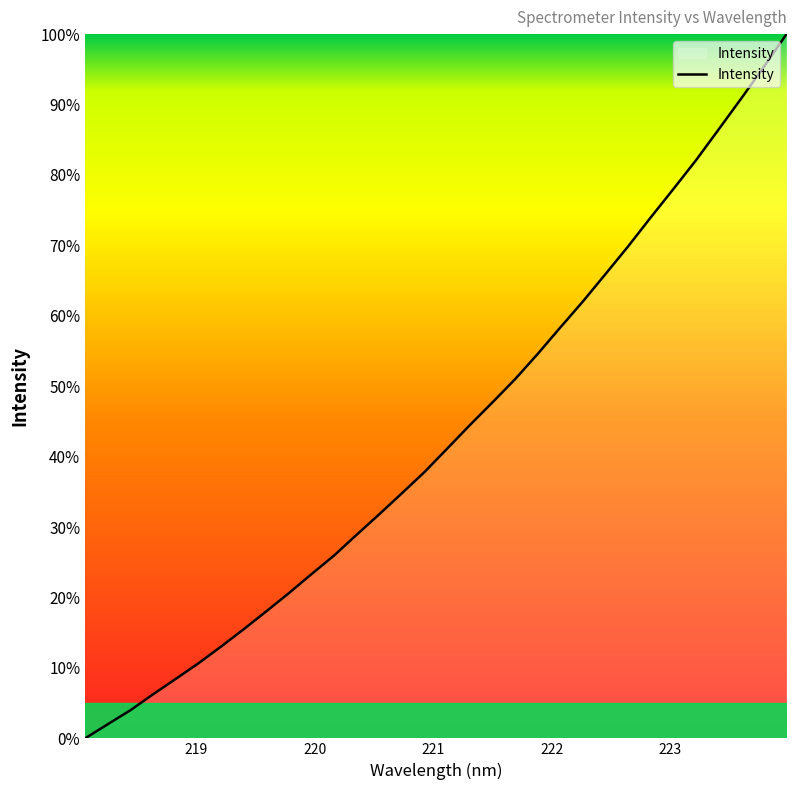

Reading left to right, extract all data points from this chart.

0.0	2.0	4.0	6.3	8.4	10.6	13.0	15.5	18.0	20.6	23.3	26.0	28.9	31.8	34.8	37.8	41.2	44.5	47.7	51.0	54.6	58.4	62.1	66.0	69.9	74.0	78.0	82.1	86.5	90.9	95.4	100.0